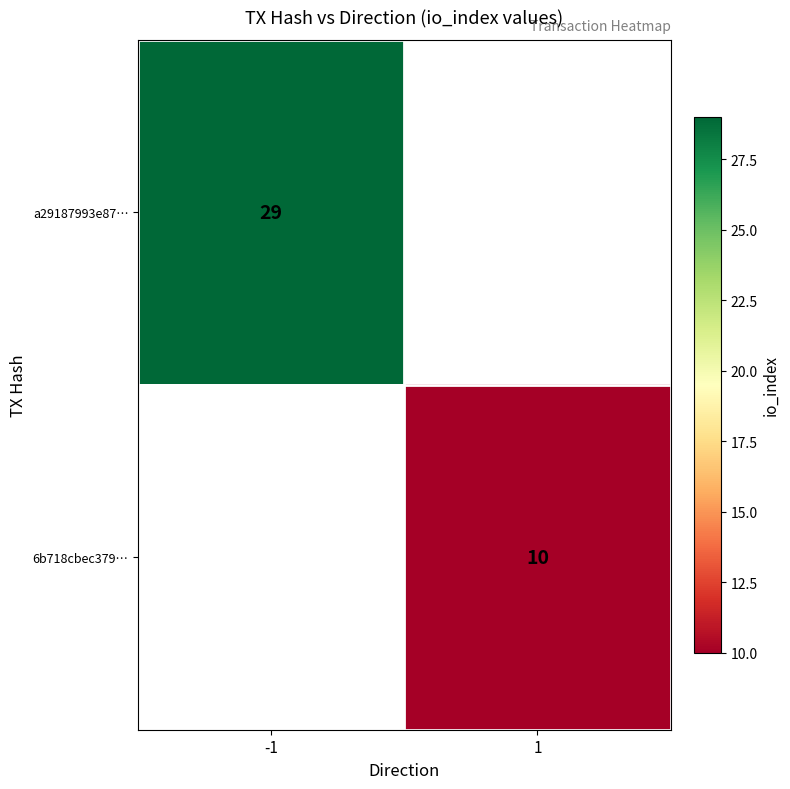

The value of a29187993e87… at -1 is 29. True or false?

True